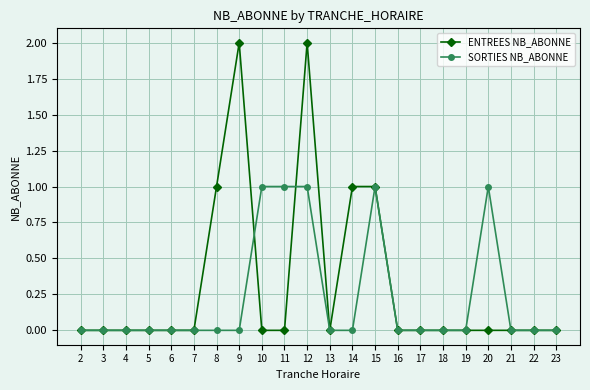

At which category is the sum across all series the highest?

12